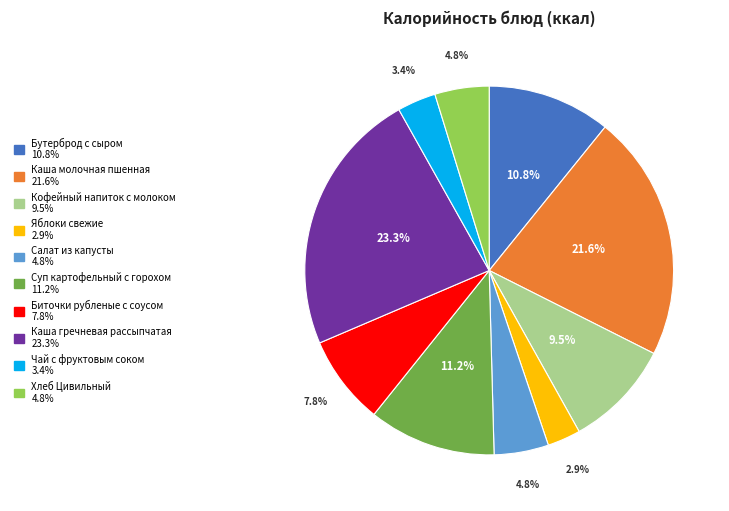

Is it true that Хлеб Цивильный is 5% of the pie?

True